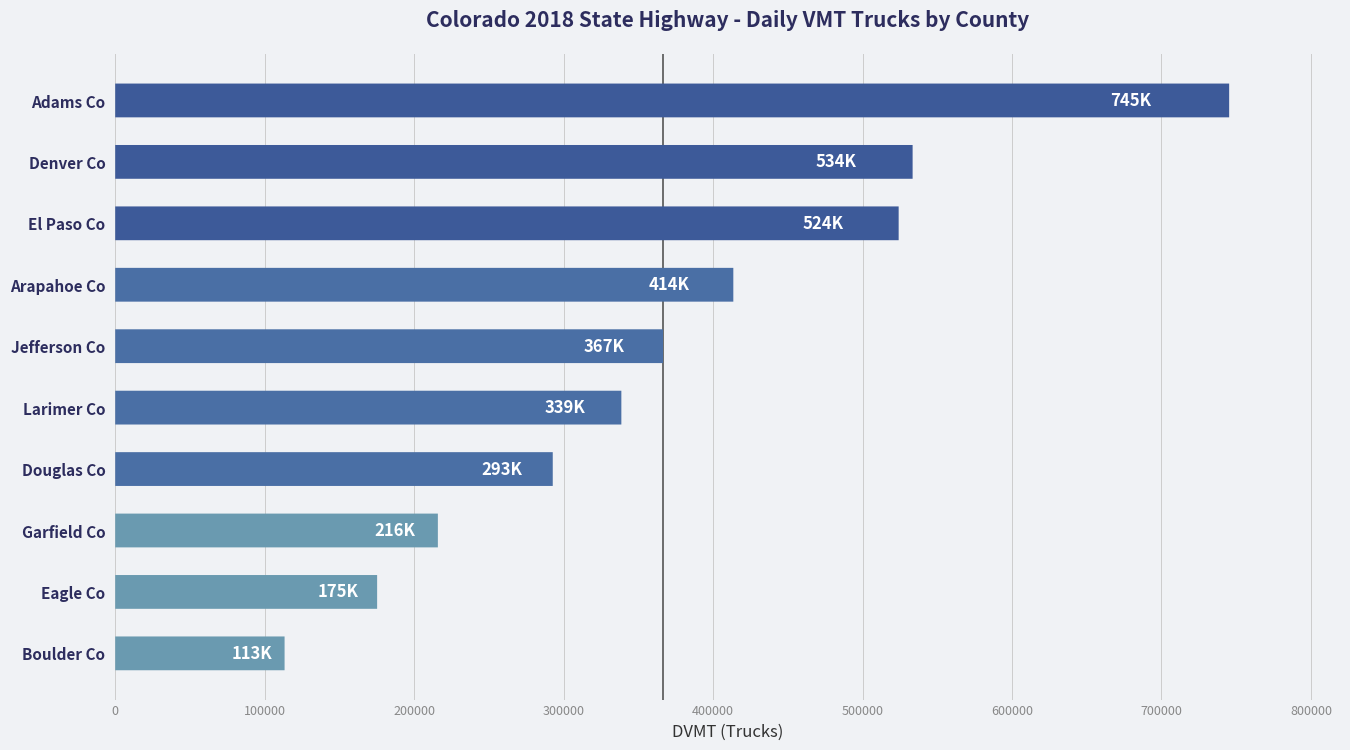

Does the chart contain stacked bars?

No